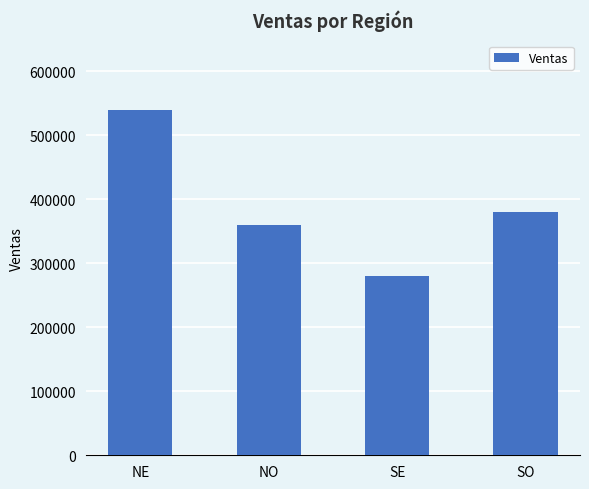

Rank the categories by value from lowest to highest.

SE, NO, SO, NE